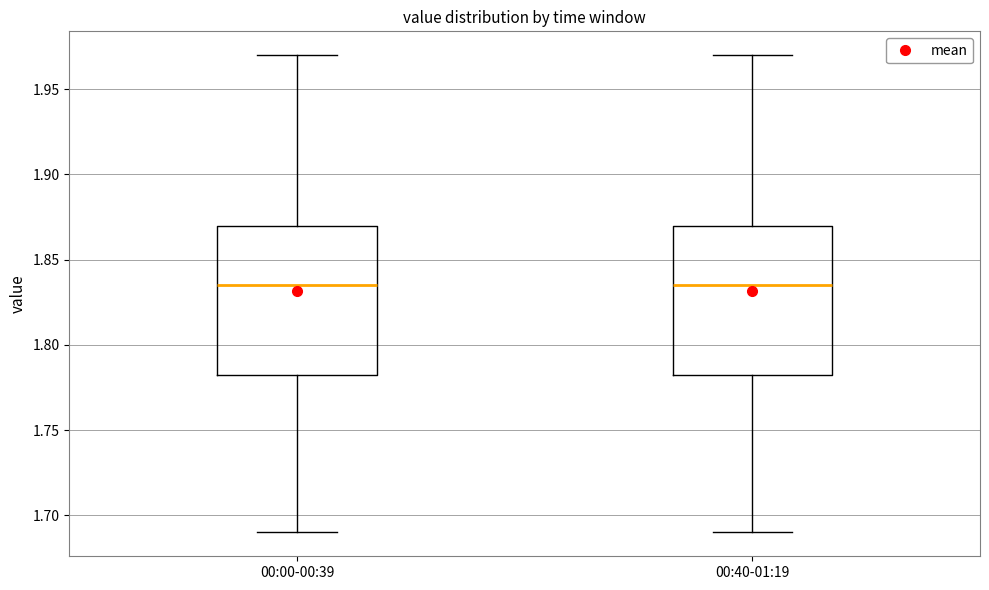

Reading left to right, transcribe this box plot: for each box, give where its median line is, the range the box spans, and where its two whiskers end, as read against the y-axis. The values are not printed on the chart, so give them approximately, as read against the axis.

00:00-00:39: median 1.835, box 1.785 to 1.870, whiskers 1.690 to 1.970
00:40-01:19: median 1.835, box 1.785 to 1.870, whiskers 1.690 to 1.970